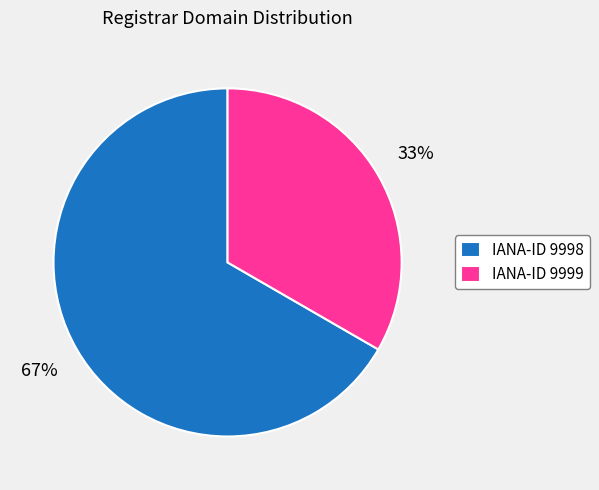

Rank the categories by value from highest to lowest.

IANA-ID 9998, IANA-ID 9999